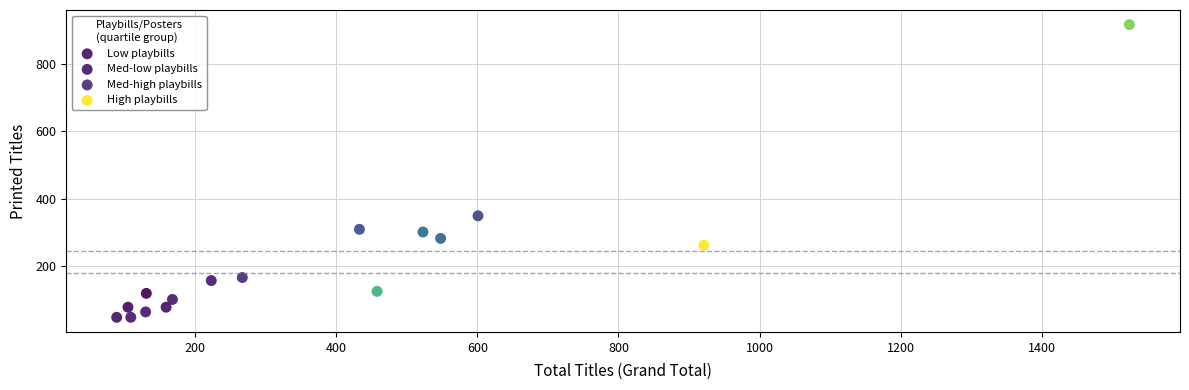

Which series has the widest spread of Y values?

High playbills